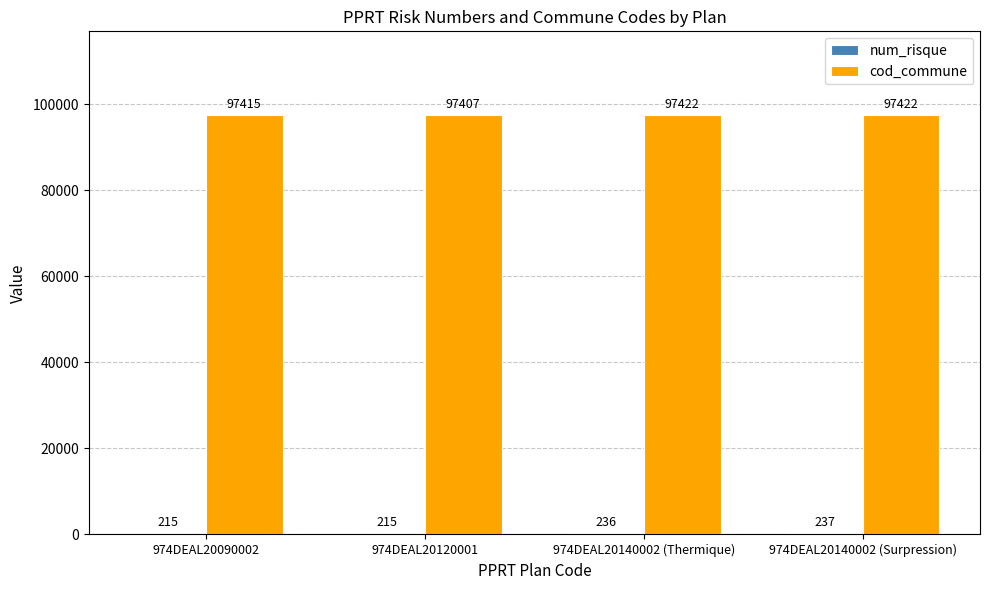

The cod_commune series shows 171551 at 974DEAL20090002. True or false?

False